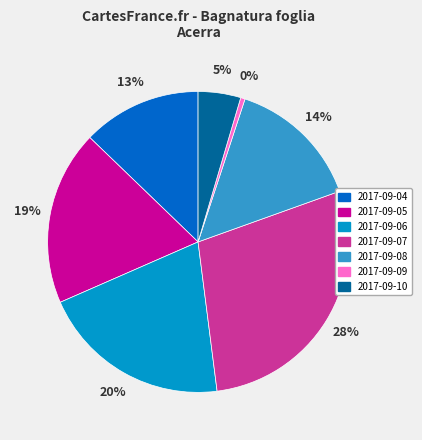

What percentage is the 2017-09-07 slice, to the nearest percent?

28%